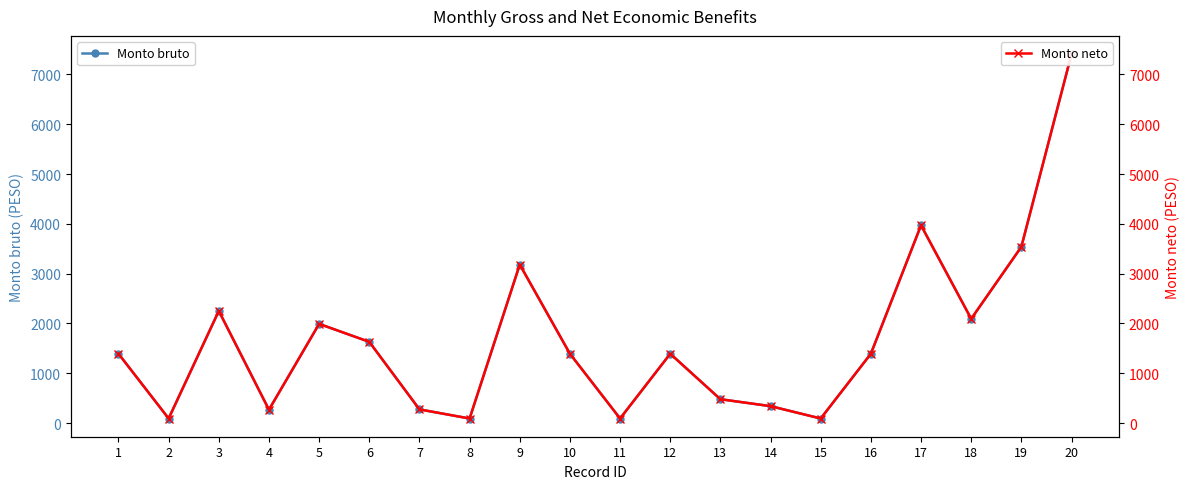

At which category does Monto bruto reach its first local peak?

3